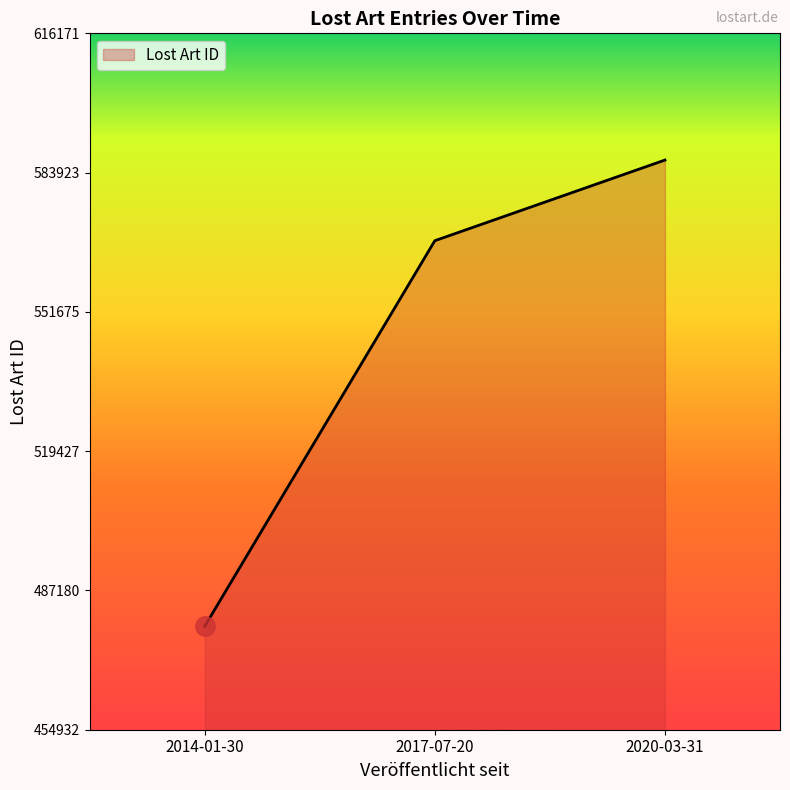

Reading left to right, extract all data points from this chart.

478876	568157	586830